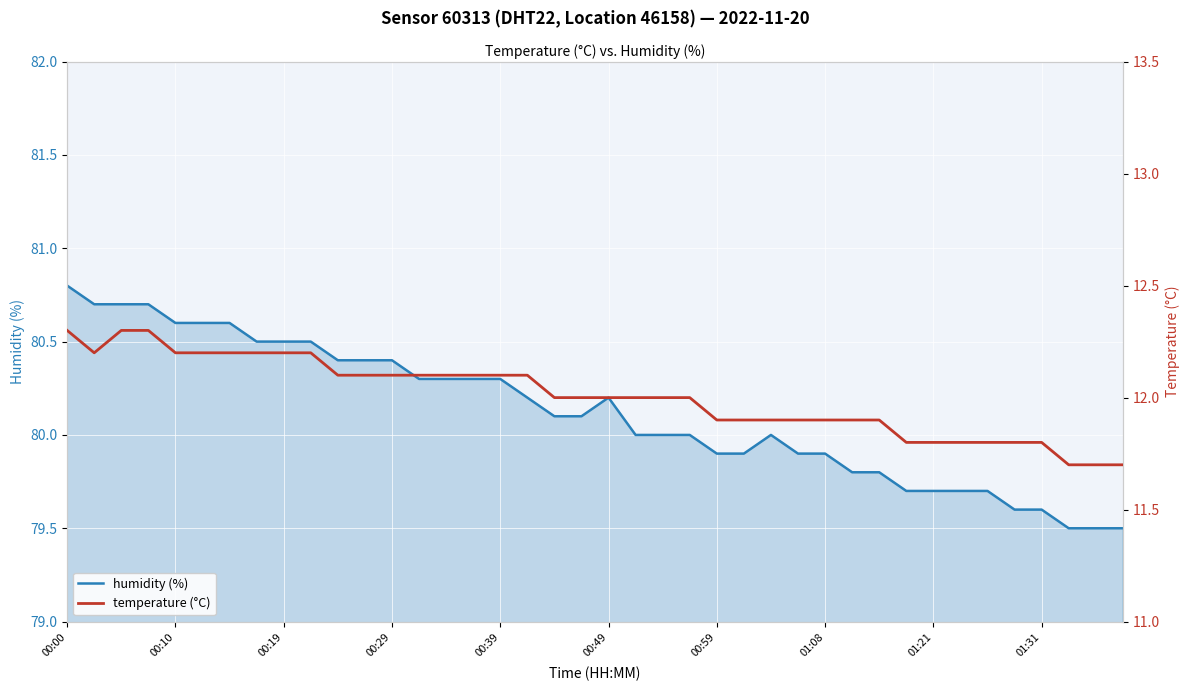

True or false: humidity (%) and temperature (°C) intersect in this chart.

False